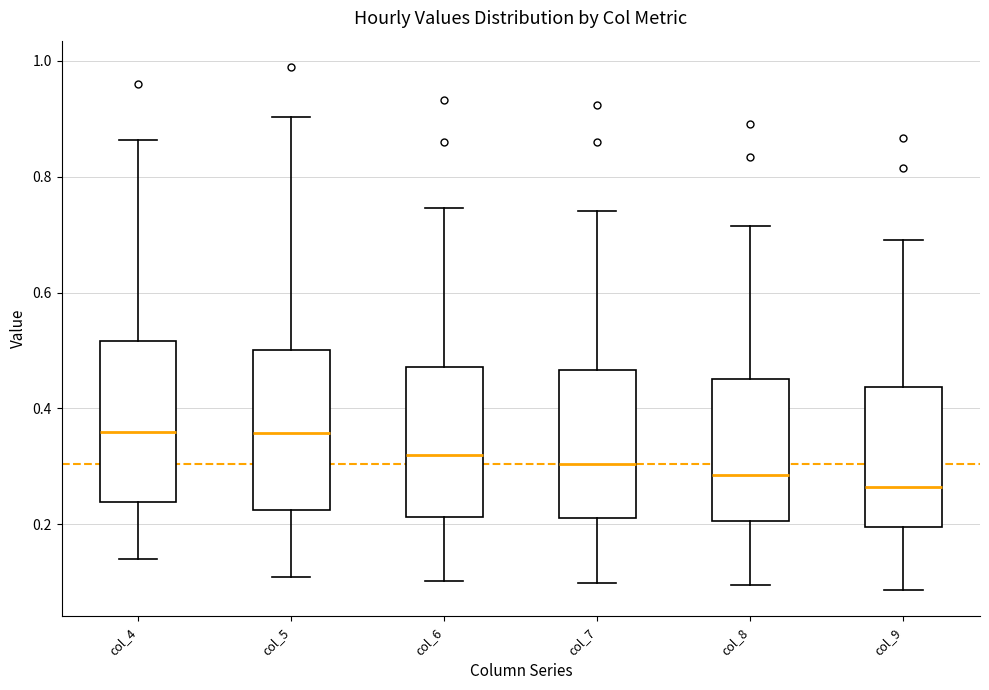

Where does the lower whisker of the box for col_8 end on the y-axis? The values are not printed on the chart, so give them approximately, as read against the axis.

0.10